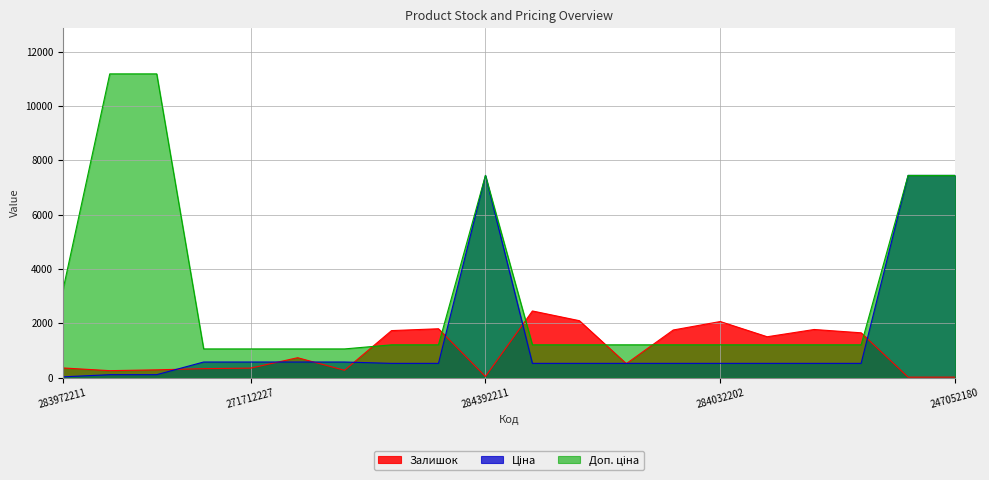

Which category has the highest value in the Ціна series?

284392211